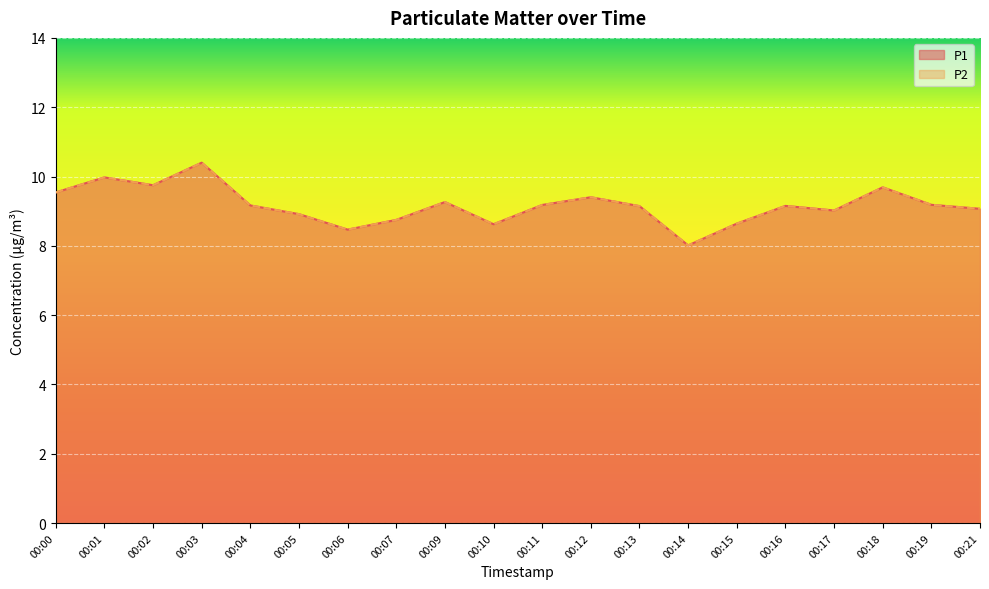

Reading right to left, list all the values displayed in this chart.

P1: 00:21=9.1	00:19=9.2	00:18=9.7	00:17=9.0	00:16=9.2	00:15=8.6	00:14=8.0	00:13=9.1	00:12=9.4	00:11=9.2	00:10=8.6	00:09=9.3	00:07=8.7	00:06=8.5	00:05=8.9	00:04=9.2	00:03=10.4	00:02=9.7	00:01=10.0	00:00=9.5
P2: 00:21=9.1	00:19=9.2	00:18=9.7	00:17=9.0	00:16=9.2	00:15=8.6	00:14=8.0	00:13=9.1	00:12=9.4	00:11=9.2	00:10=8.6	00:09=9.3	00:07=8.7	00:06=8.5	00:05=8.9	00:04=9.2	00:03=10.4	00:02=9.7	00:01=10.0	00:00=9.5